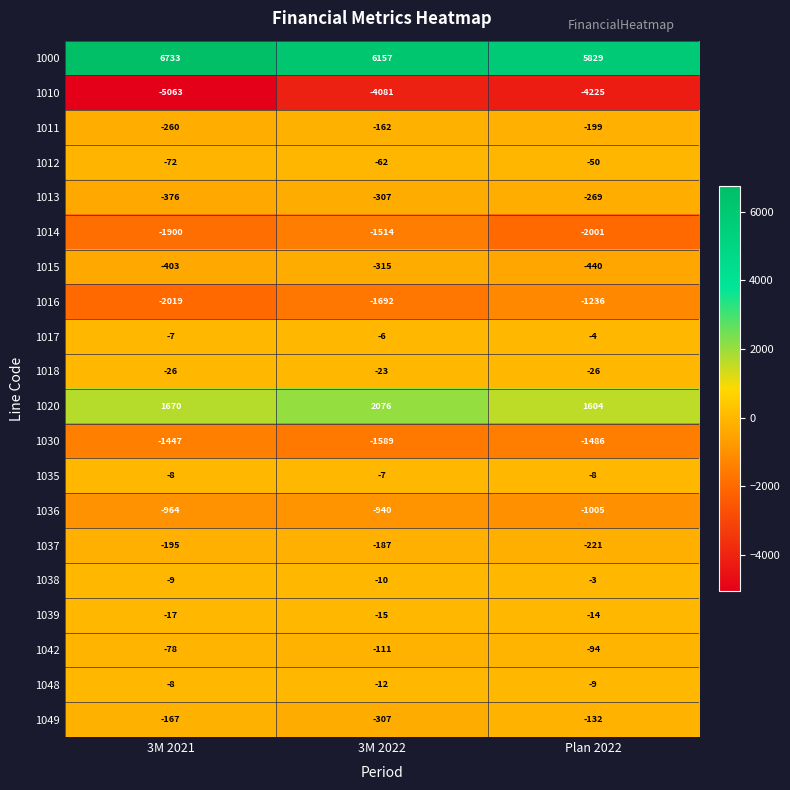

The value of 1012 at 3M 2022 is -62. True or false?

True